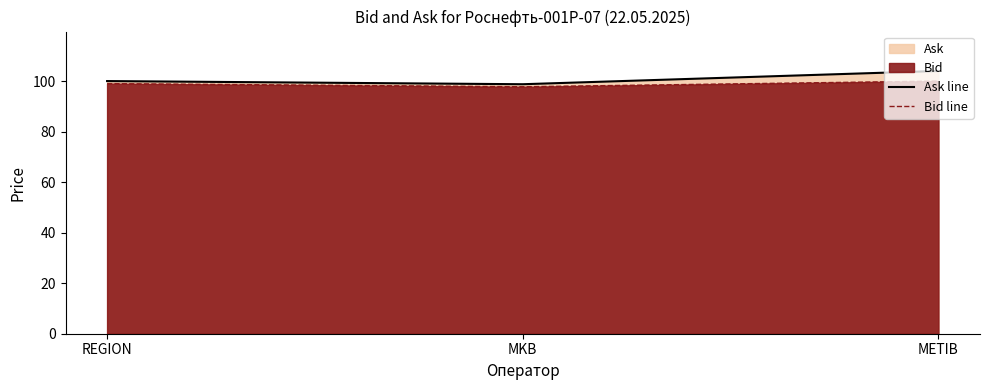

How many data points does each series have?

3